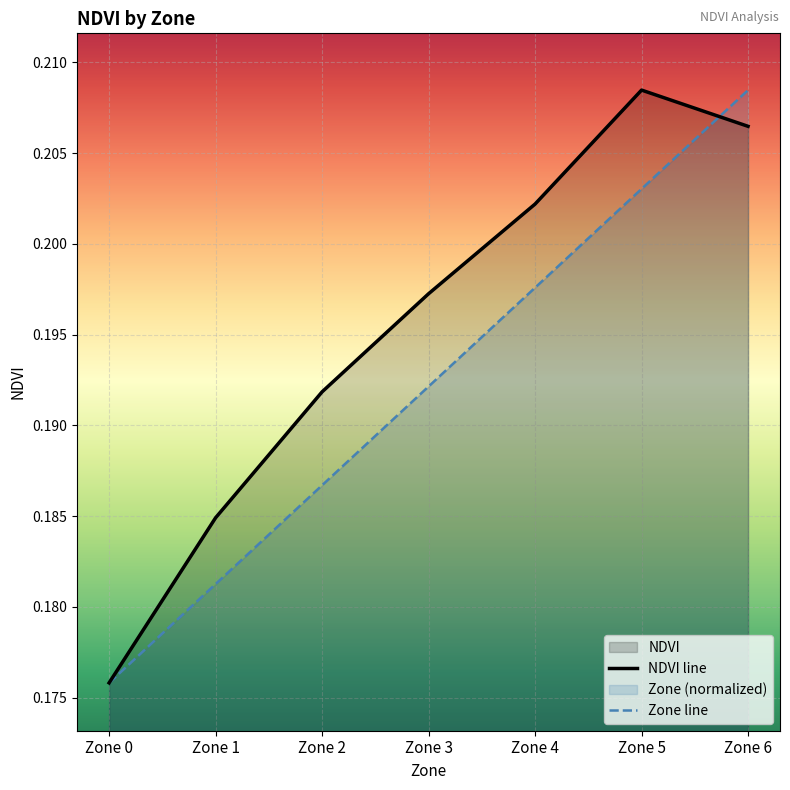

True or false: Zone line has a value of 0.3 at Zone 0.

False